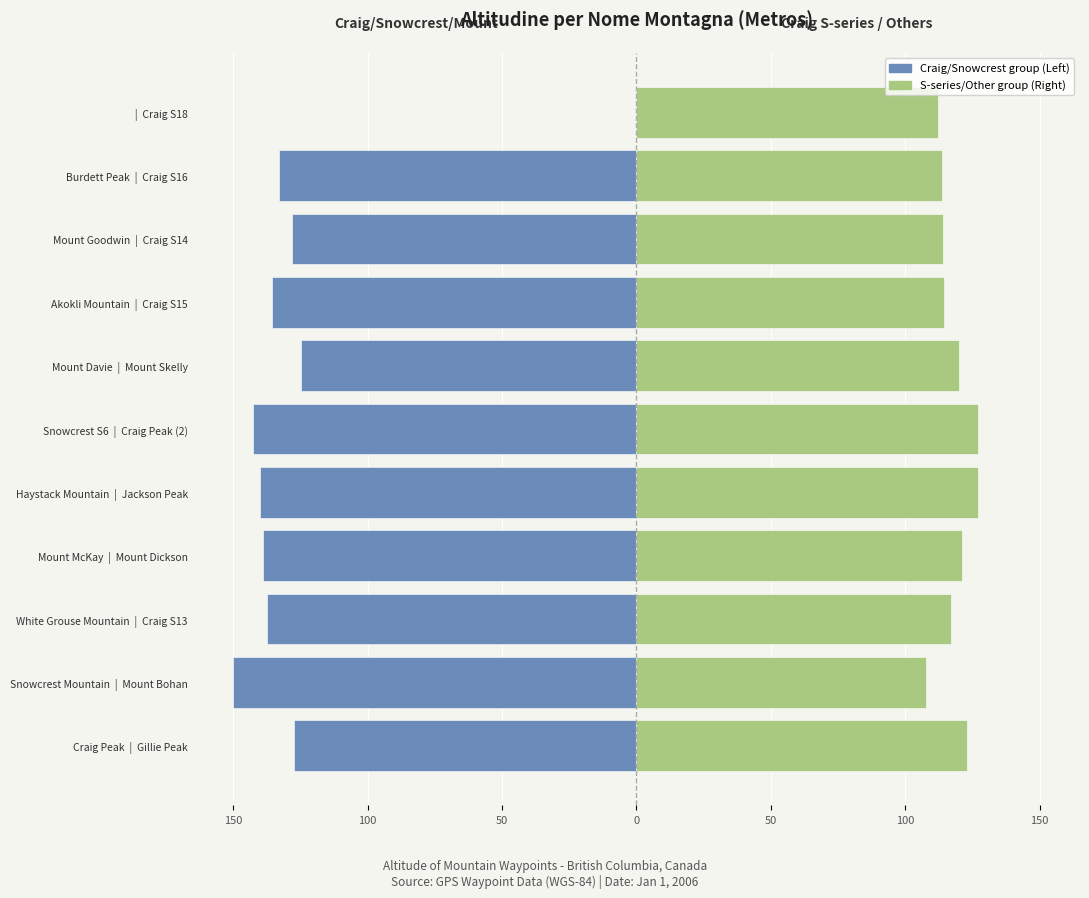

True or false: Left Group (Craig/Snowcrest area) has a value of -135.6 at Akokli Mountain | Craig S15.

True